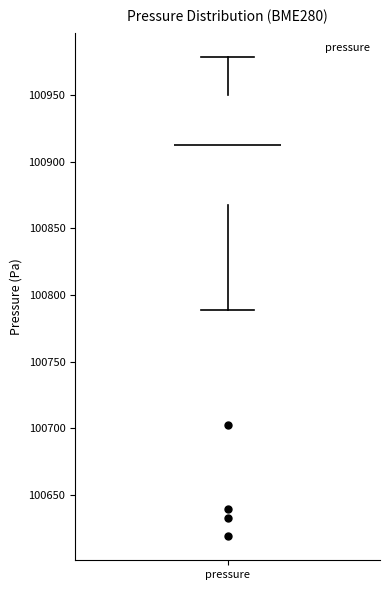

Read this box plot against the y-axis: the position of the median line, the range covered by the box, and the ends of both whiskers. The values are not printed on the chart, so give them approximately, as read against the axis.

median 100910, box 100870 to 100950, whiskers 100790 to 100980